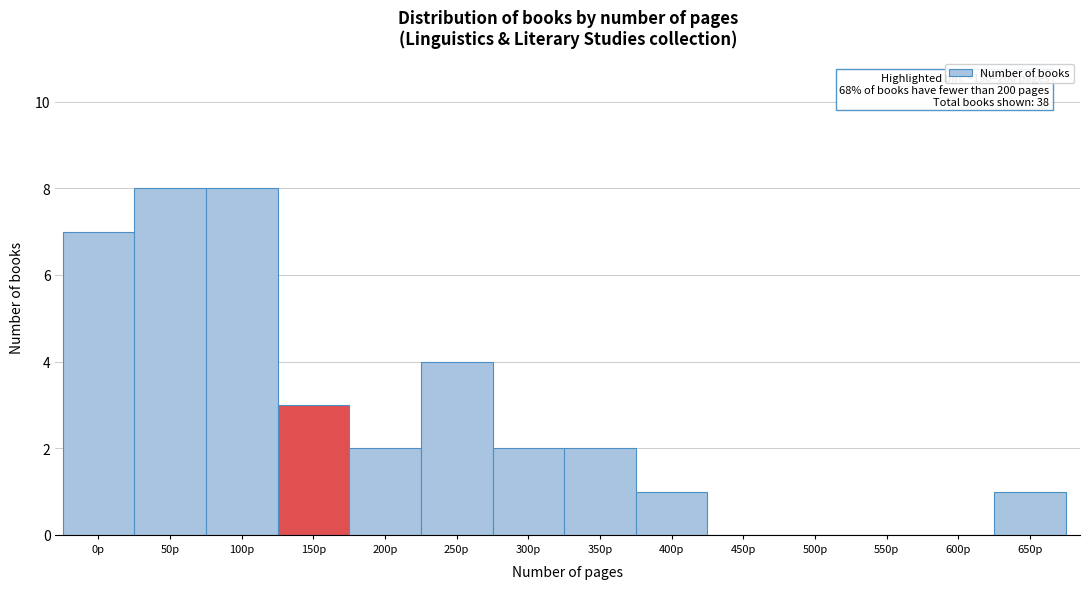

What is the sum of all values?

38